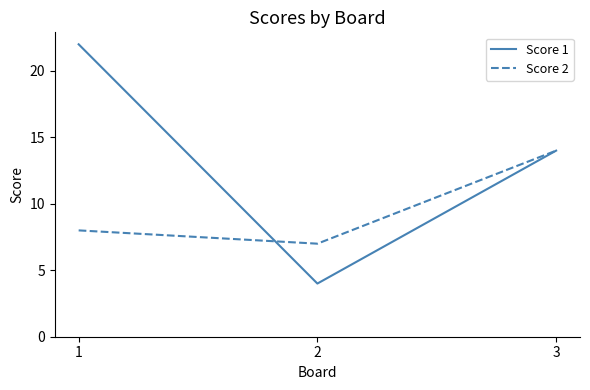

How many values in the Score 2 series are below 8?

1